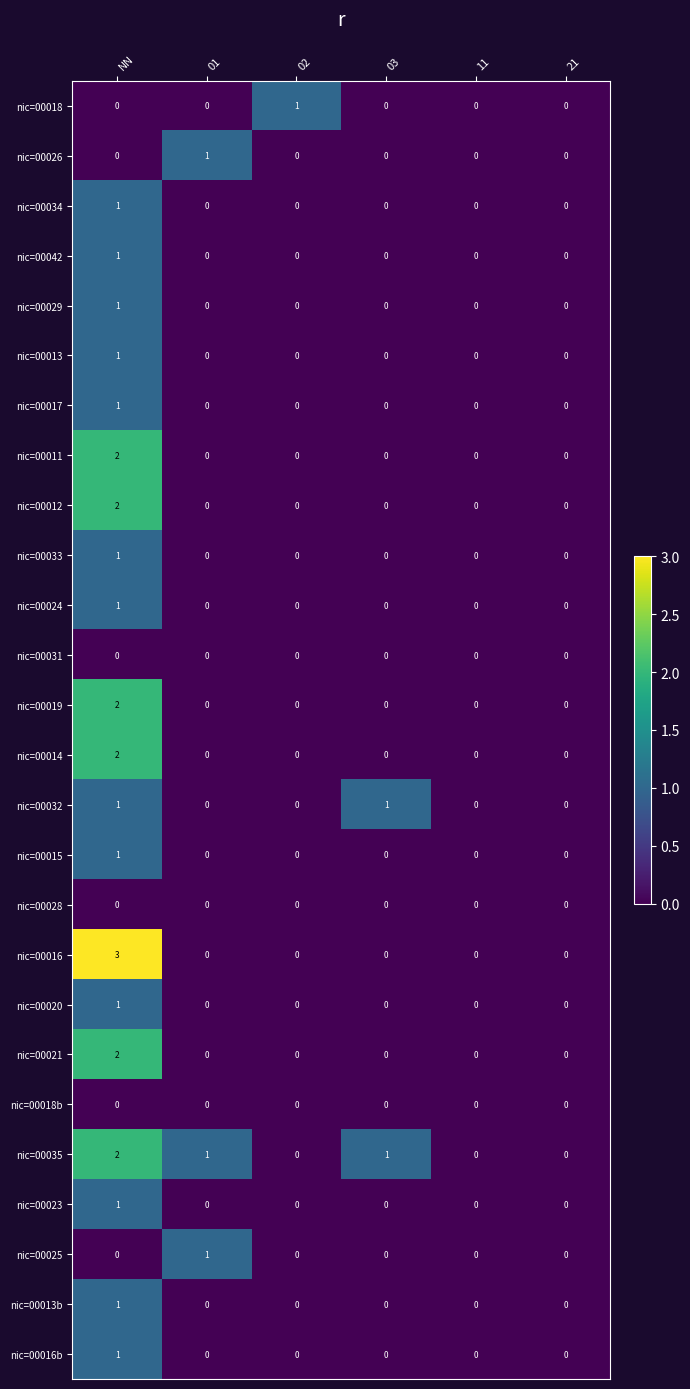

Which series has the largest range (max minus min)?

nic=00016